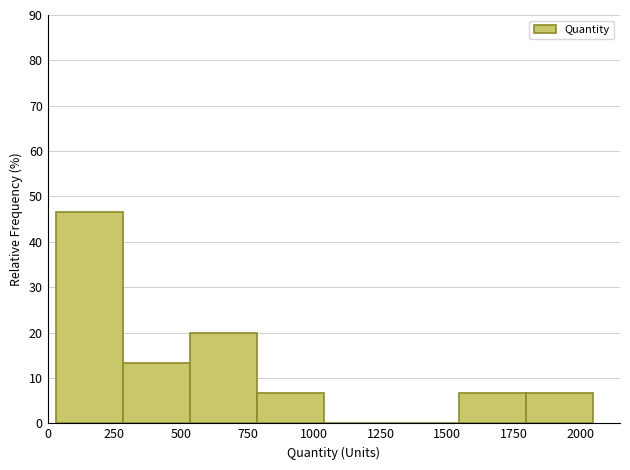

What is the height of the bar covering 50 to 300 on the x-axis? Neither the bar edges nor the heights are printed on the chart, so give them approximately, as read against the axes.

47